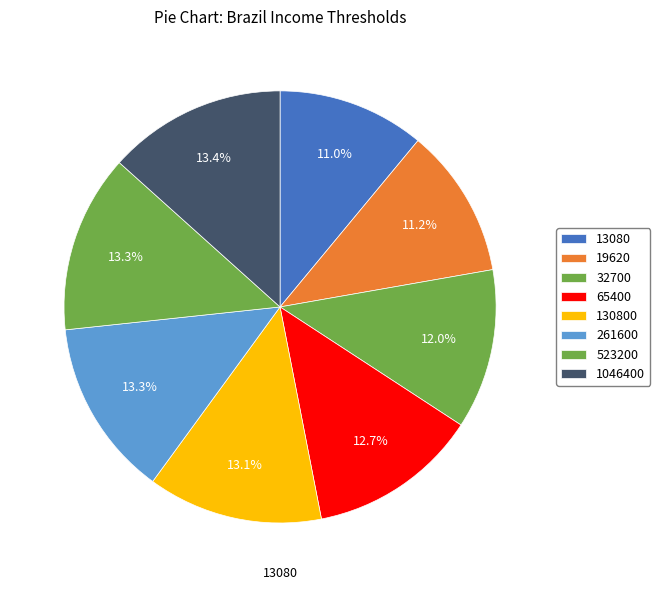

How many slices are in this pie chart?

8